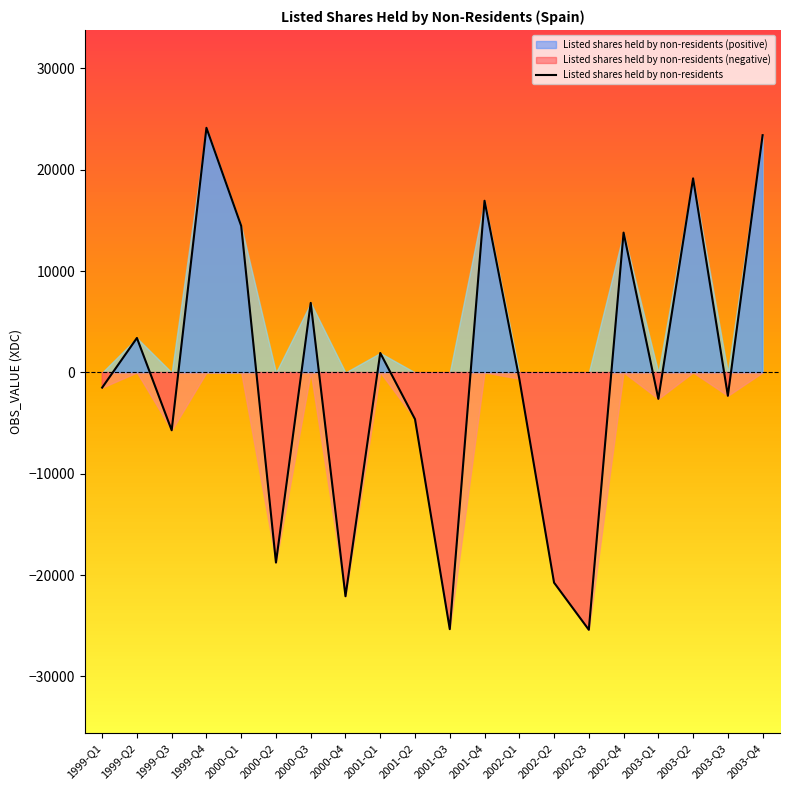

What is the minimum value shown in the chart?

-25391